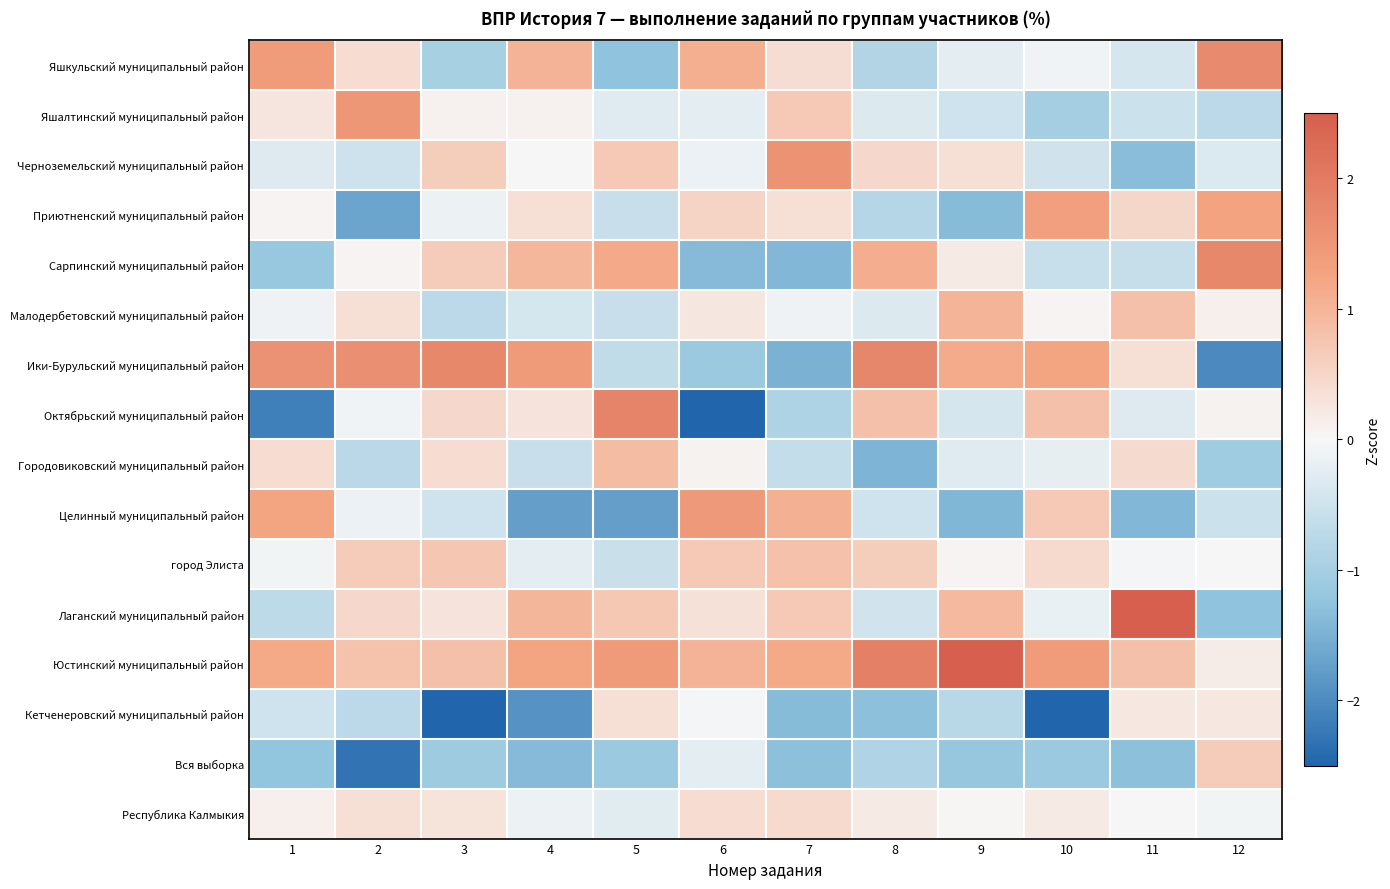

Reading right to left, transcribe all the data shown in this chart.

Яшкульский муниципальный район: 12=1.7	11=-0.4	10=-0.1	9=-0.3	8=-0.9	7=0.4	6=1.1	5=-1.3	4=1.0	3=-1.0	2=0.4	1=1.4
Яшалтинский муниципальный район: 12=-0.7	11=-0.5	10=-1.0	9=-0.5	8=-0.3	7=0.7	6=-0.2	5=-0.3	4=0.1	3=0.1	2=1.5	1=0.3
Черноземельский муниципальный район: 12=-0.3	11=-1.3	10=-0.5	9=0.4	8=0.4	7=1.6	6=-0.2	5=0.7	4=0.0	3=0.6	2=-0.5	1=-0.3
Приютненский муниципальный район: 12=1.3	11=0.5	10=1.3	9=-1.3	8=-0.8	7=0.4	6=0.5	5=-0.6	4=0.4	3=-0.1	2=-1.7	1=0.0
Сарпинский муниципальный район: 12=1.8	11=-0.6	10=-0.6	9=0.2	8=1.1	7=-1.4	6=-1.4	5=1.2	4=1.0	3=0.7	2=0.0	1=-1.2
Малодербетовский муниципальный район: 12=0.1	11=0.8	10=0.0	9=1.0	8=-0.3	7=-0.1	6=0.2	5=-0.6	4=-0.4	3=-0.7	2=0.4	1=-0.1
Ики-Бурульский муниципальный район: 12=-2.0	11=0.4	10=1.3	9=1.1	8=1.8	7=-1.5	6=-1.1	5=-0.6	4=1.4	3=1.8	2=1.6	1=1.6
Октябрьский муниципальный район: 12=0.1	11=-0.3	10=0.8	9=-0.4	8=0.8	7=-0.9	6=-2.7	5=1.8	4=0.3	3=0.5	2=-0.1	1=-2.1
Городовиковский муниципальный район: 12=-1.1	11=0.4	10=-0.2	9=-0.3	8=-1.5	7=-0.6	6=0.1	5=0.9	4=-0.6	3=0.4	2=-0.8	1=0.4
Целинный муниципальный район: 12=-0.5	11=-1.4	10=0.7	9=-1.4	8=-0.5	7=1.1	6=1.5	5=-1.8	4=-1.8	3=-0.5	2=-0.1	1=1.3
город Элиста: 12=-0.0	11=-0.0	10=0.4	9=0.1	8=0.6	7=0.8	6=0.7	5=-0.6	4=-0.2	3=0.7	2=0.6	1=-0.1
Лаганский муниципальный район: 12=-1.3	11=2.8	10=-0.2	9=0.9	8=-0.5	7=0.7	6=0.3	5=0.7	4=1.0	3=0.3	2=0.5	1=-0.7
Юстинский муниципальный район: 12=0.2	11=0.8	10=1.4	9=2.5	8=1.9	7=1.2	6=1.0	5=1.4	4=1.3	3=0.8	2=0.8	1=1.2
Кетченеровский муниципальный район: 12=0.2	11=0.2	10=-2.5	9=-0.8	8=-1.3	7=-1.3	6=-0.0	5=0.3	4=-1.9	3=-2.7	2=-0.7	1=-0.5
Вся выборка: 12=0.7	11=-1.3	10=-1.1	9=-1.2	8=-0.9	7=-1.3	6=-0.2	5=-1.1	4=-1.4	3=-1.1	2=-2.3	1=-1.2
Республика Калмыкия: 12=-0.1	11=0.0	10=0.2	9=0.0	8=0.2	7=0.4	6=0.4	5=-0.3	4=-0.1	3=0.3	2=0.4	1=0.1